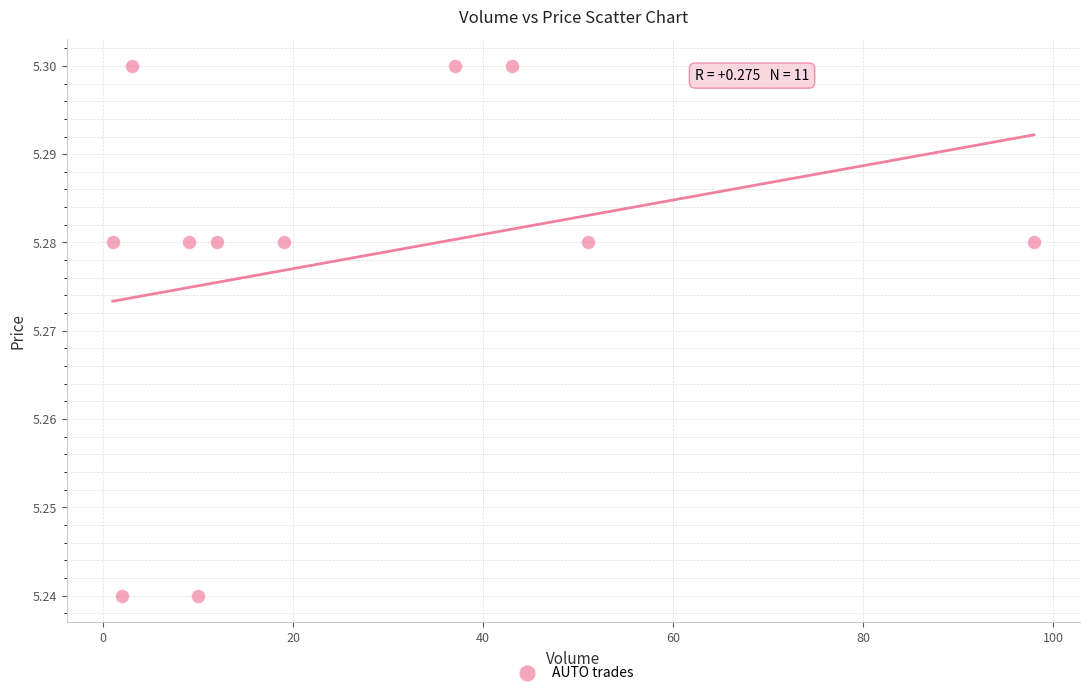

What is the average X value?

25.9